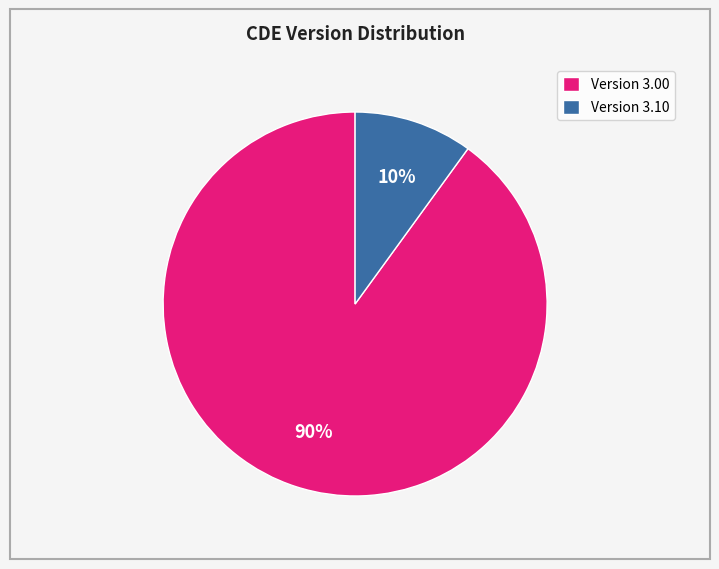

Between Version 3.10 and Version 3.00, which is larger?

Version 3.00